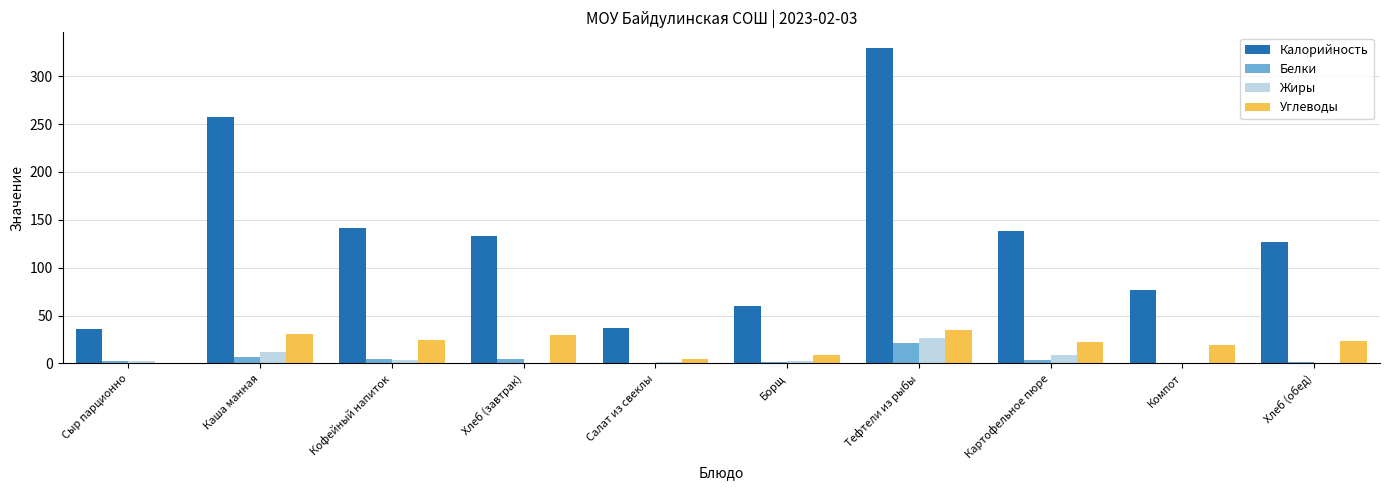

Which series has the widest spread of values?

Калорийность